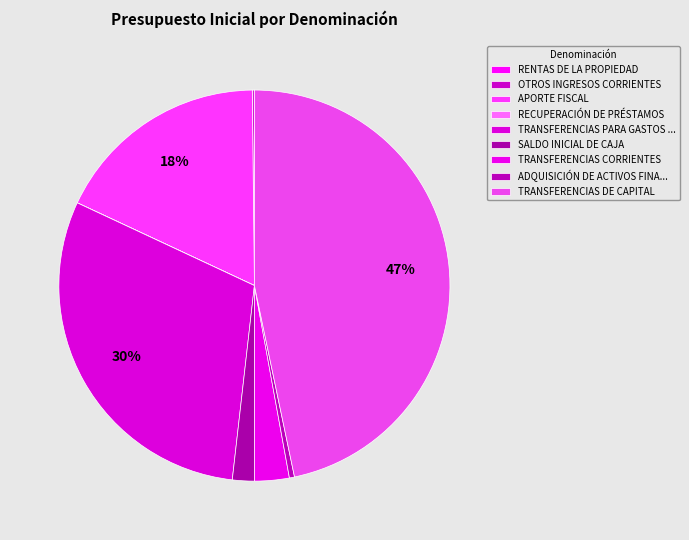

Which category has the biggest portion of the pie?

TRANSFERENCIAS DE CAPITAL